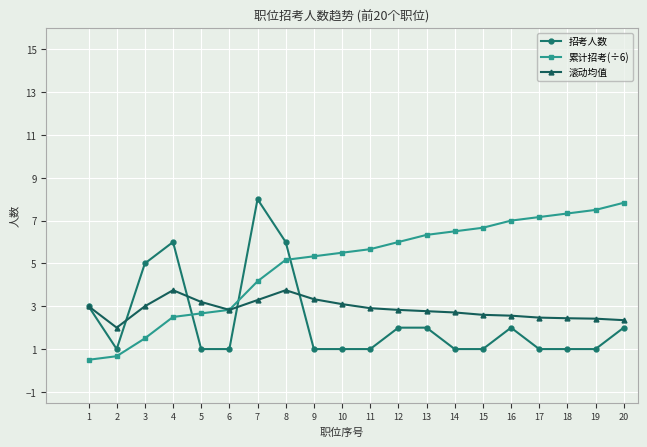

The value of 招考人数 at 2 is 1.0. True or false?

True